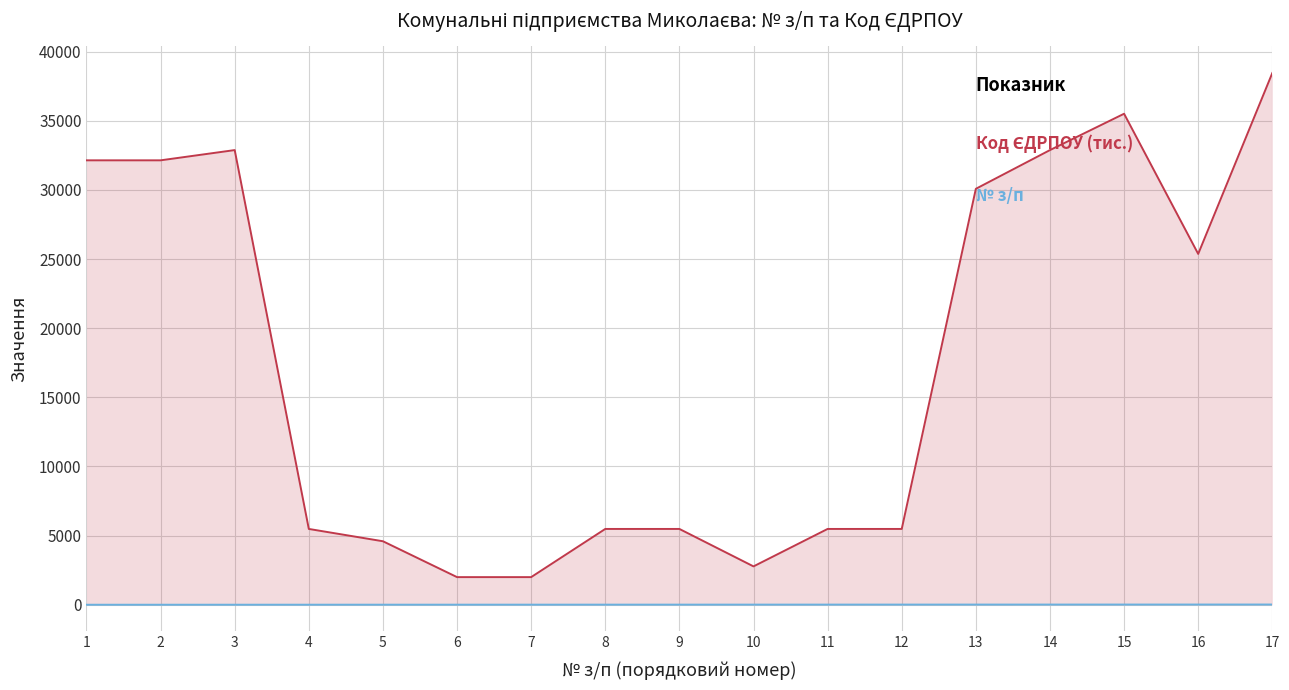

At 14, list the series in order from smallest to largest.

№ з/п, Код ЄДРПОУ (тис.)